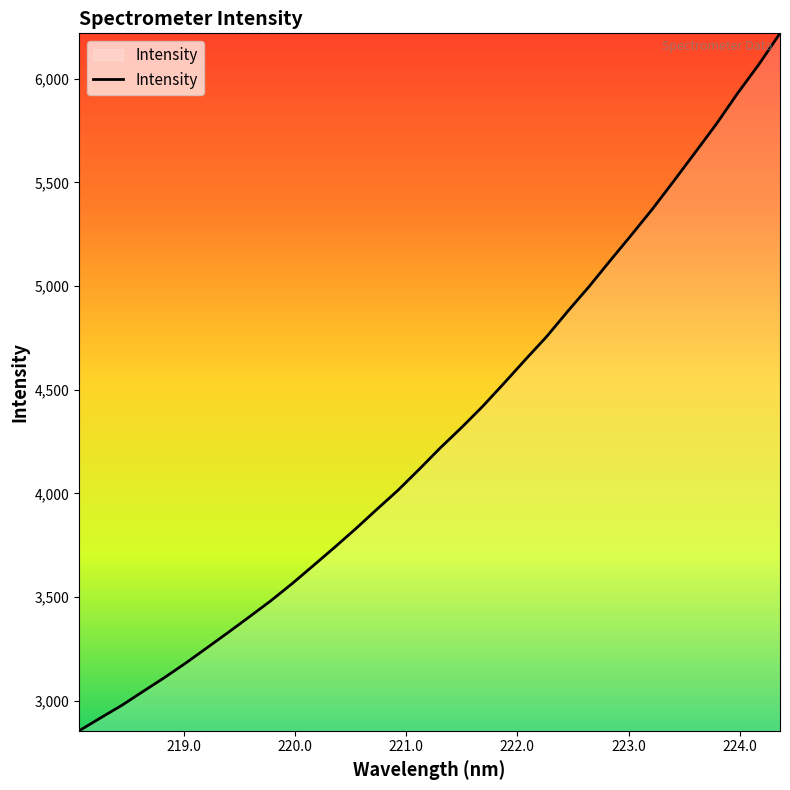

What is the minimum value shown in the chart?

2854.0